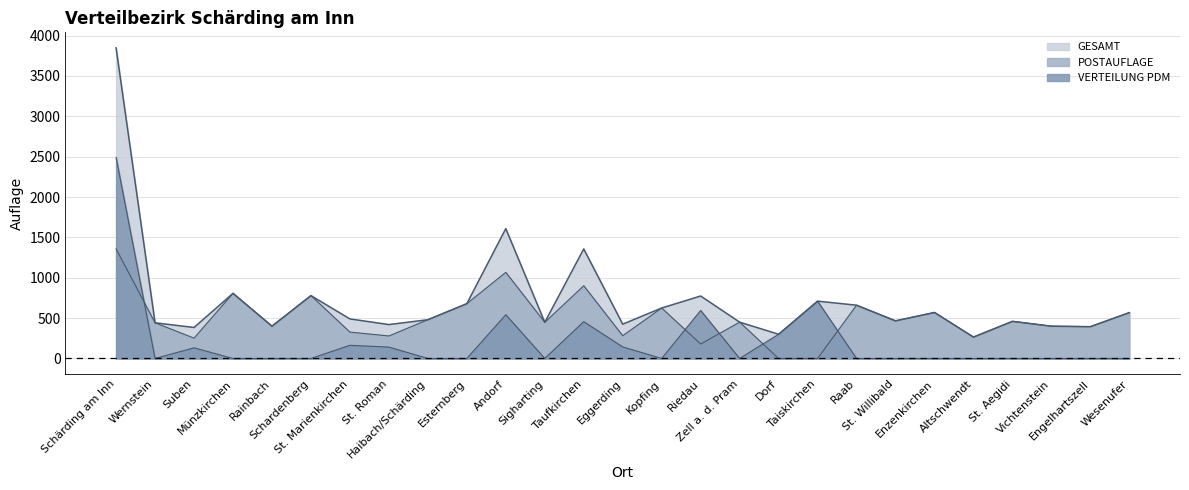

What is the label of the 10th point from the right?

Dorf